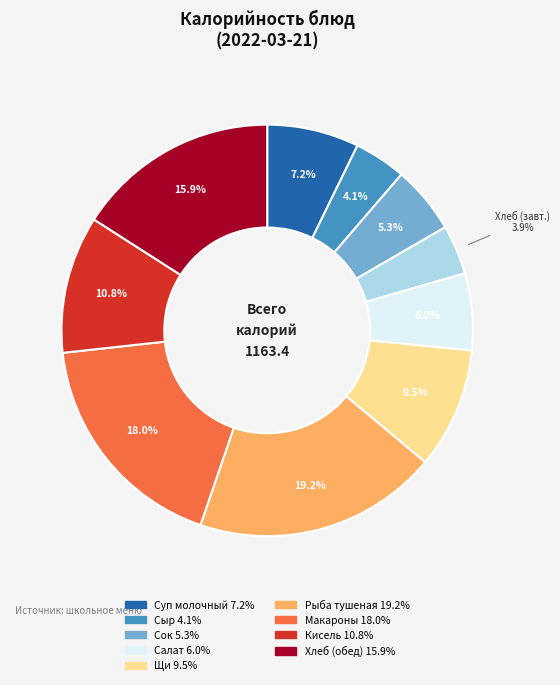

Does any single category account for the majority?

No